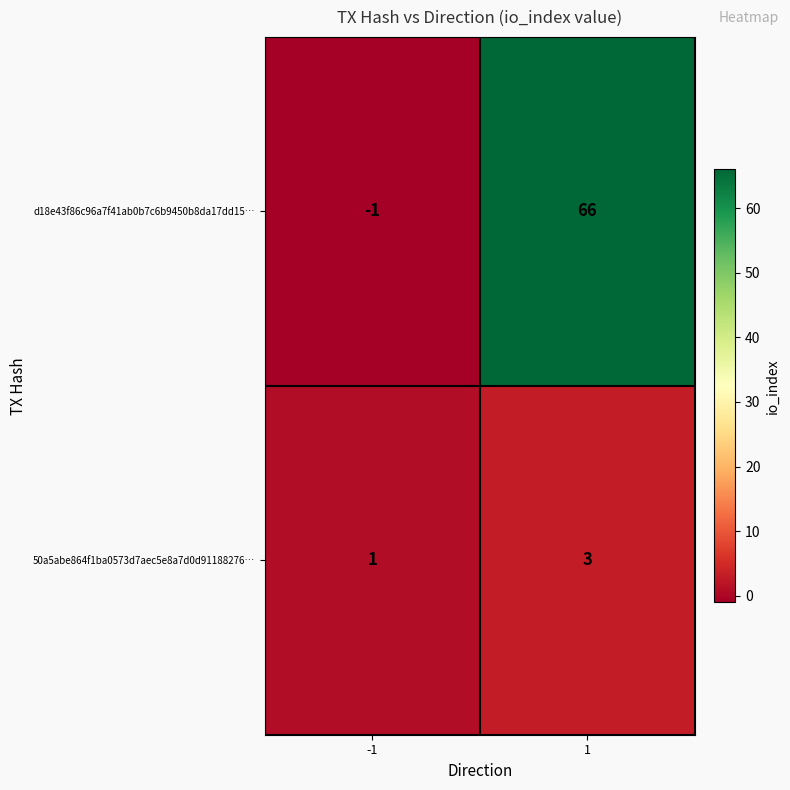

Rank the series by their average value, from lowest to highest.

50a5abe864f1ba0573d7aec5e8a7d0d91188276…, d18e43f86c96a7f41ab0b7c6b9450b8da17dd15…